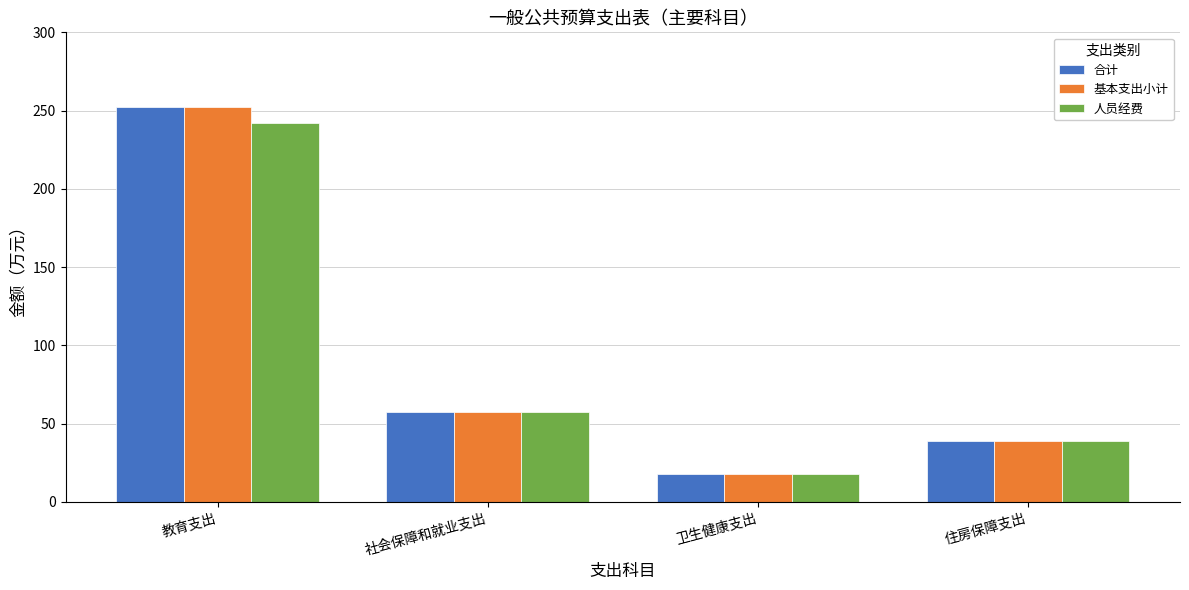

At which category is the sum across all series the highest?

教育支出